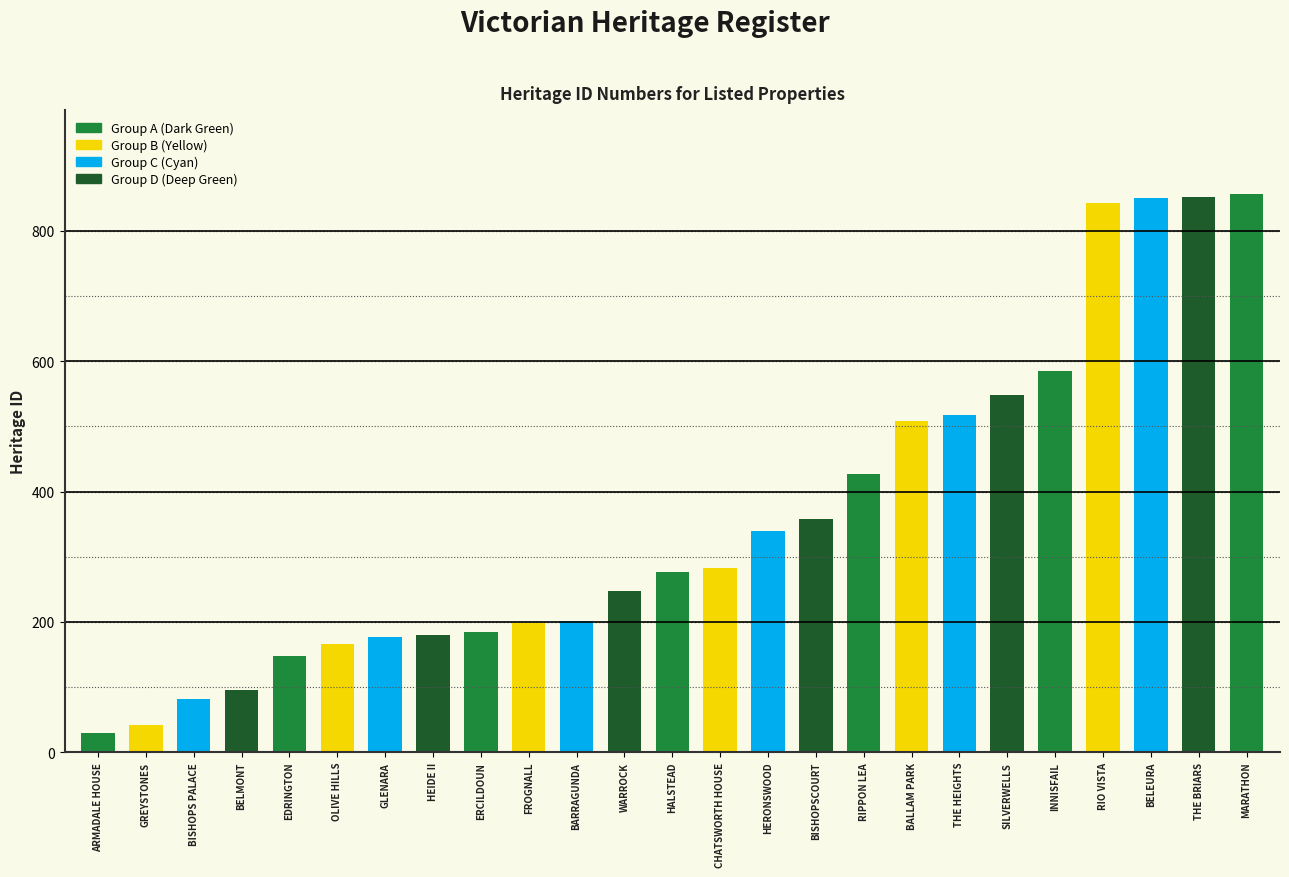

At which label is the value closest to 443?

RIPPON LEA